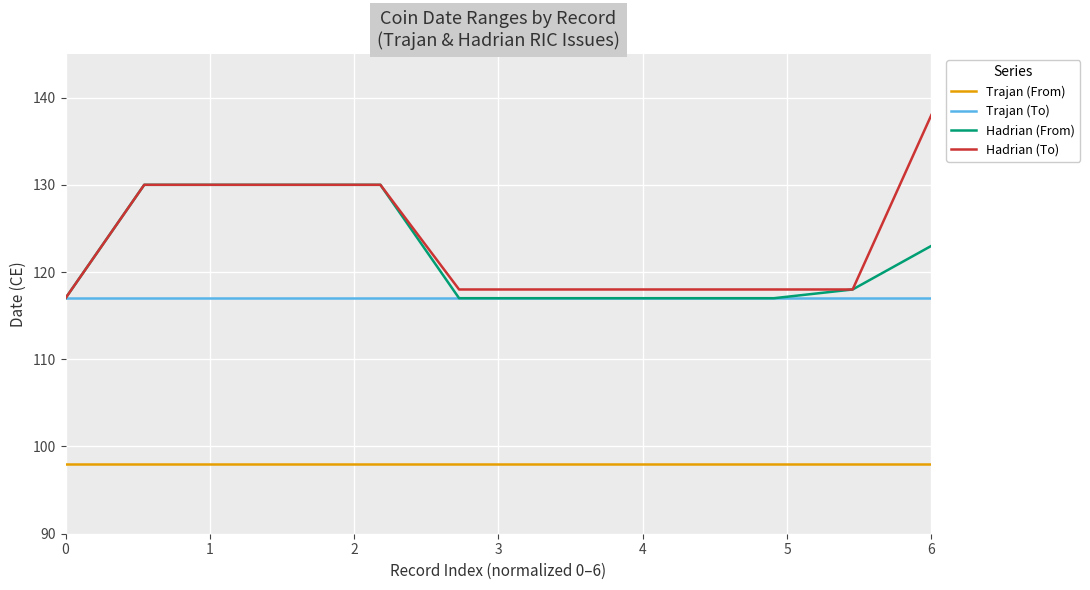

Is it true that the value at 7 is 39?

False